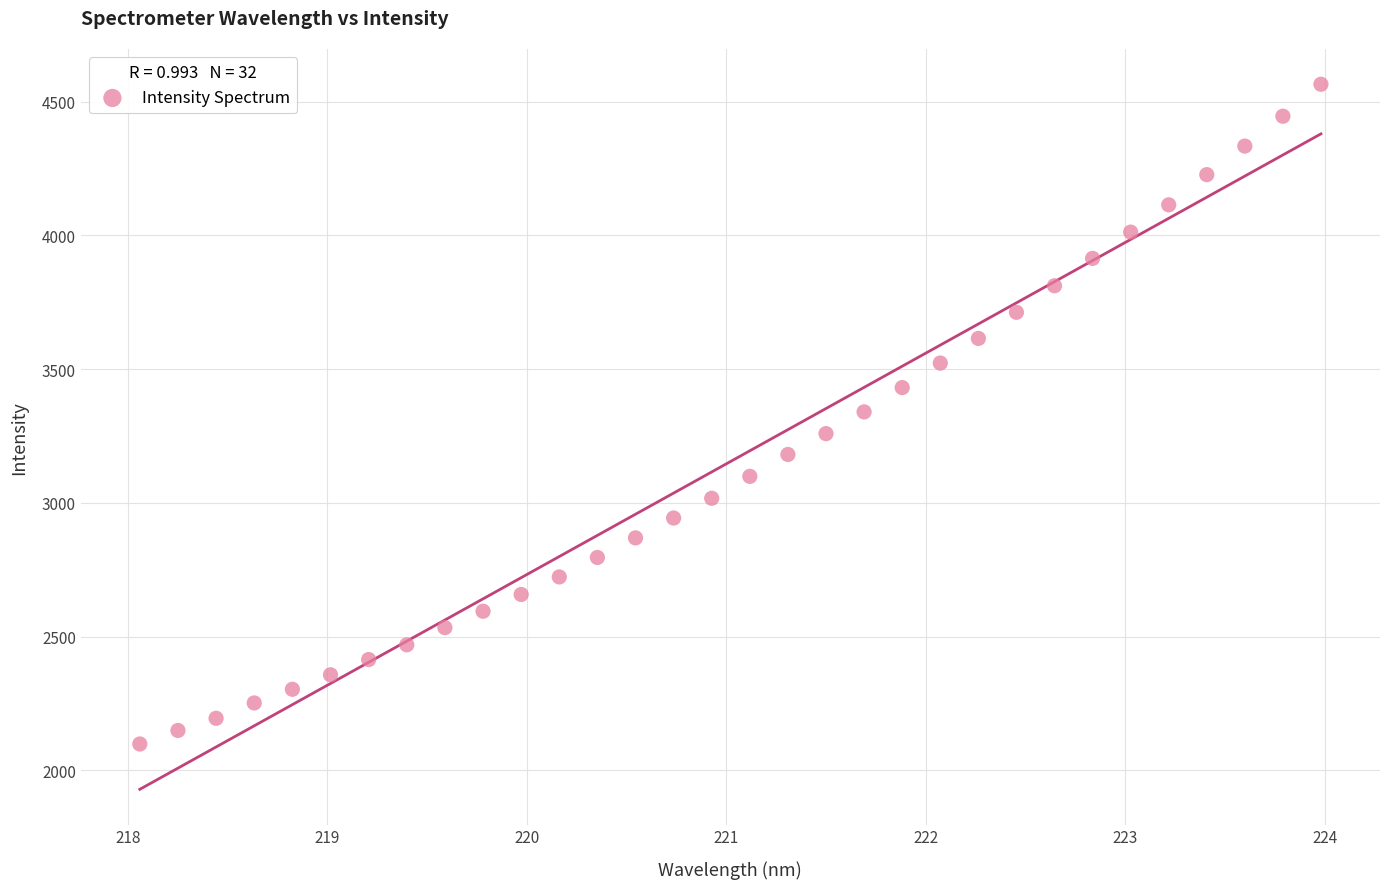

What is the range of Y values (max minus min)?

2467.2